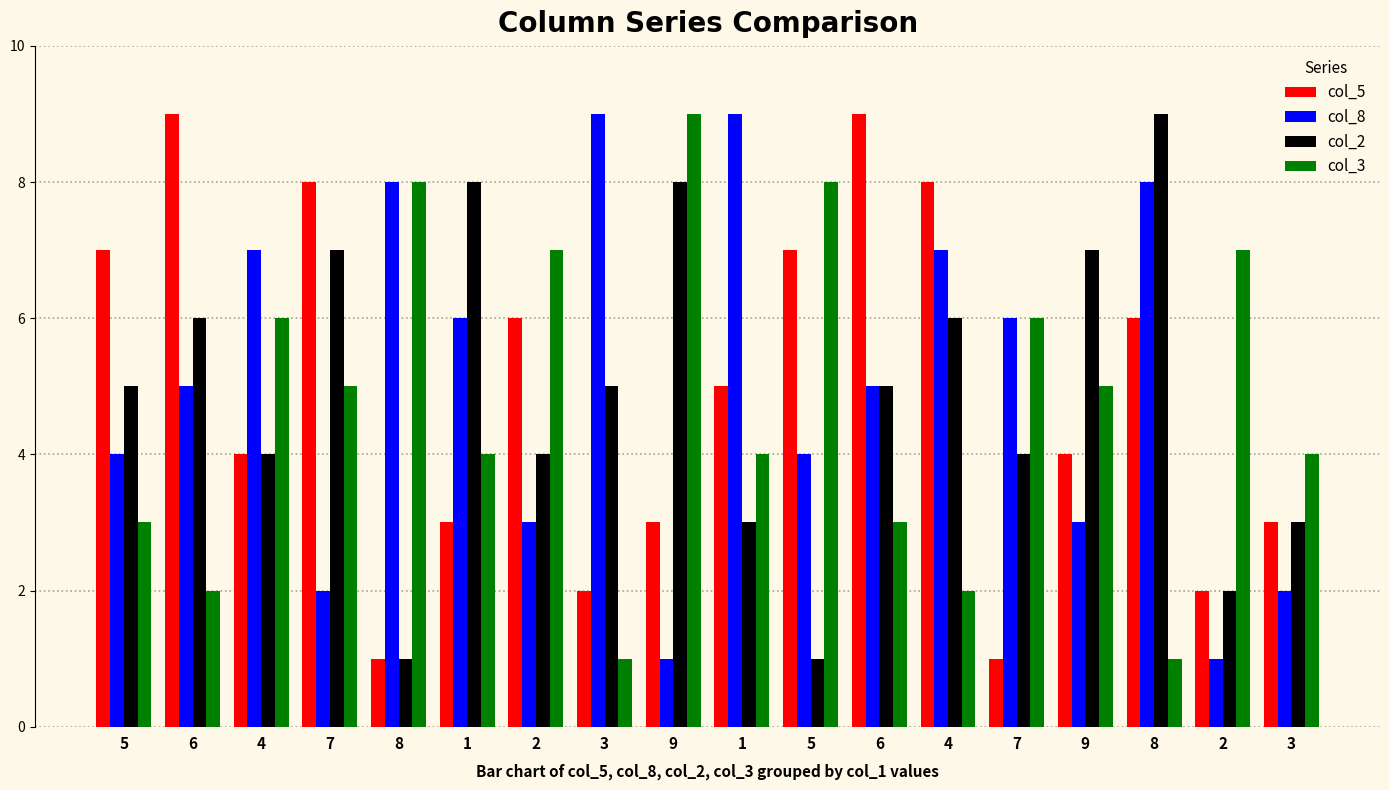

What is the sum of all col_2 values?

88